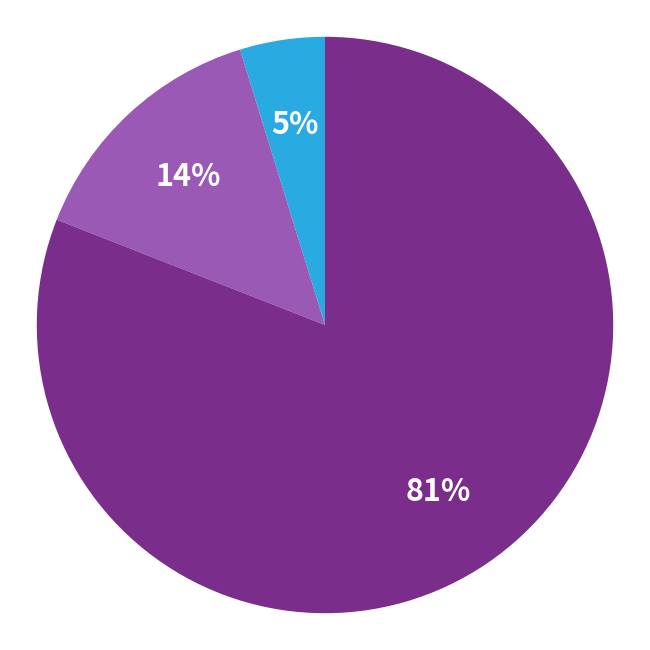

Does any single category account for the majority?

Yes